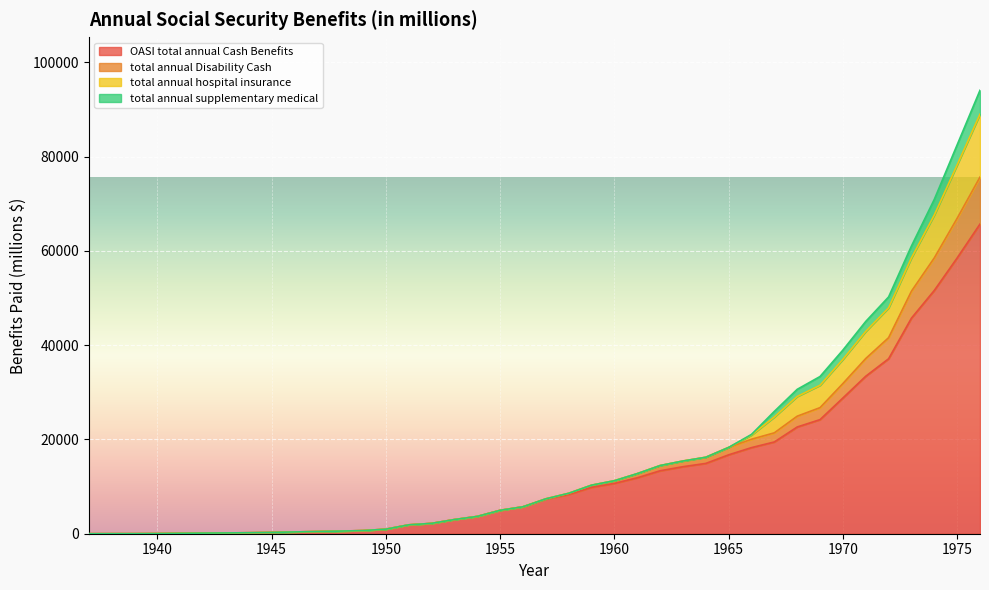

The total annual Disability Cash series shows 11401 at 1971. True or false?

False